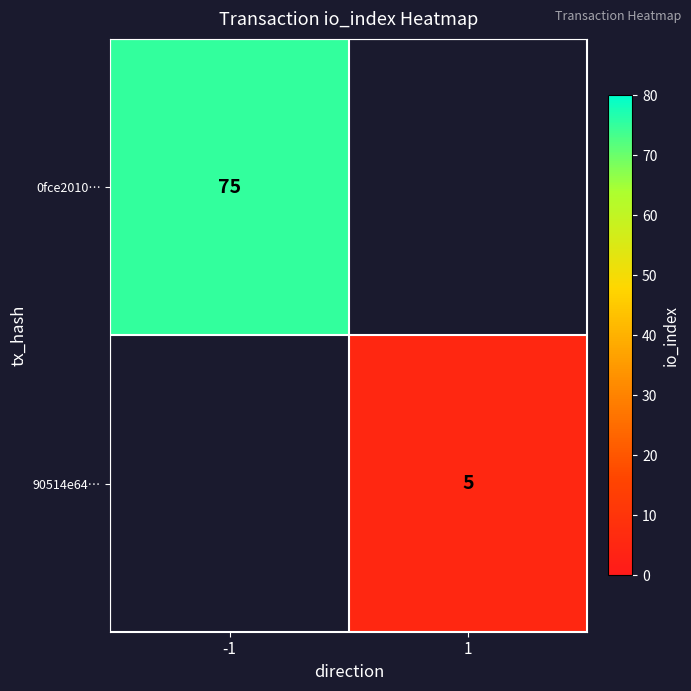

The 0fce2010… series shows 75 at -1. True or false?

True